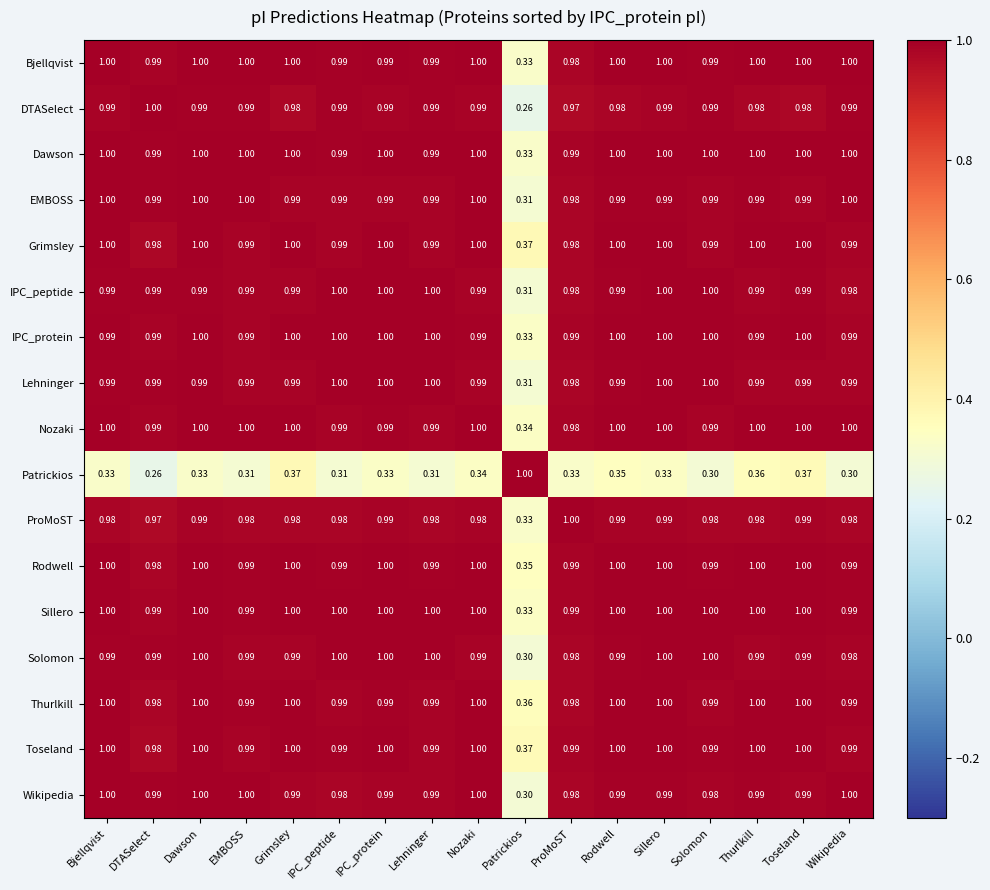

What is the spread (max minus min) of values at Patrickios?

0.7